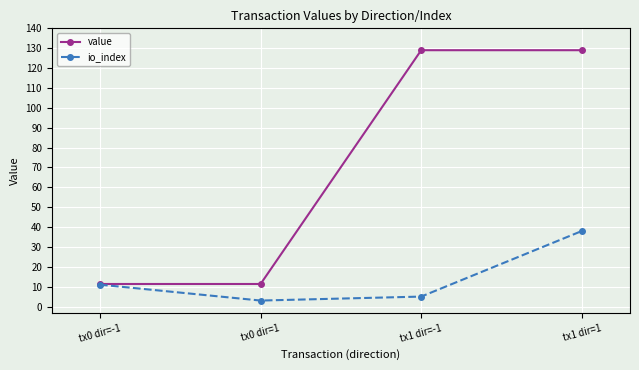

What position from the left is tx1 dir=1?

4